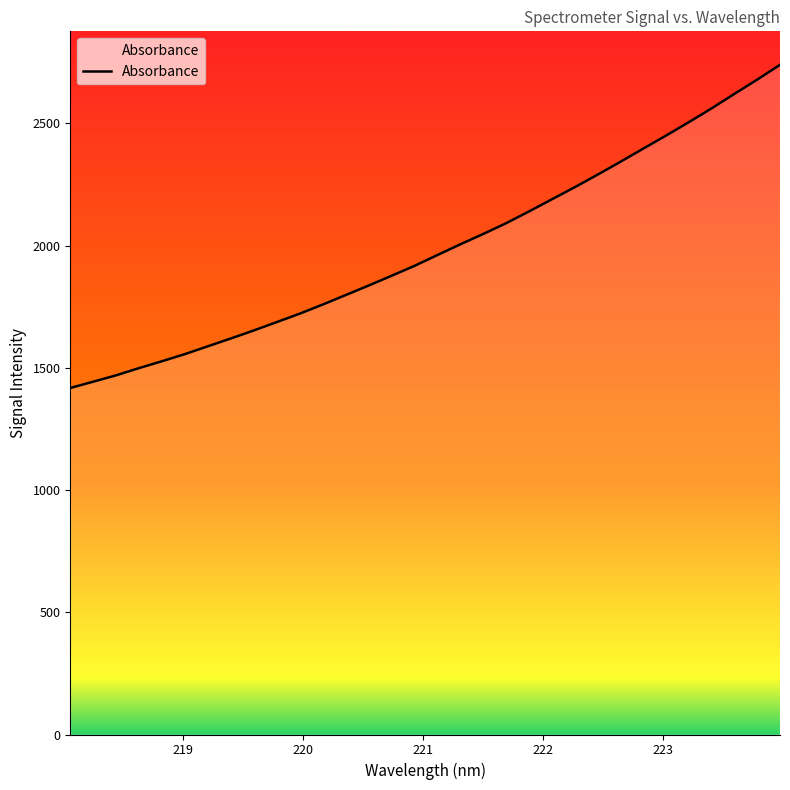

What is the minimum value shown in the chart?

1417.7